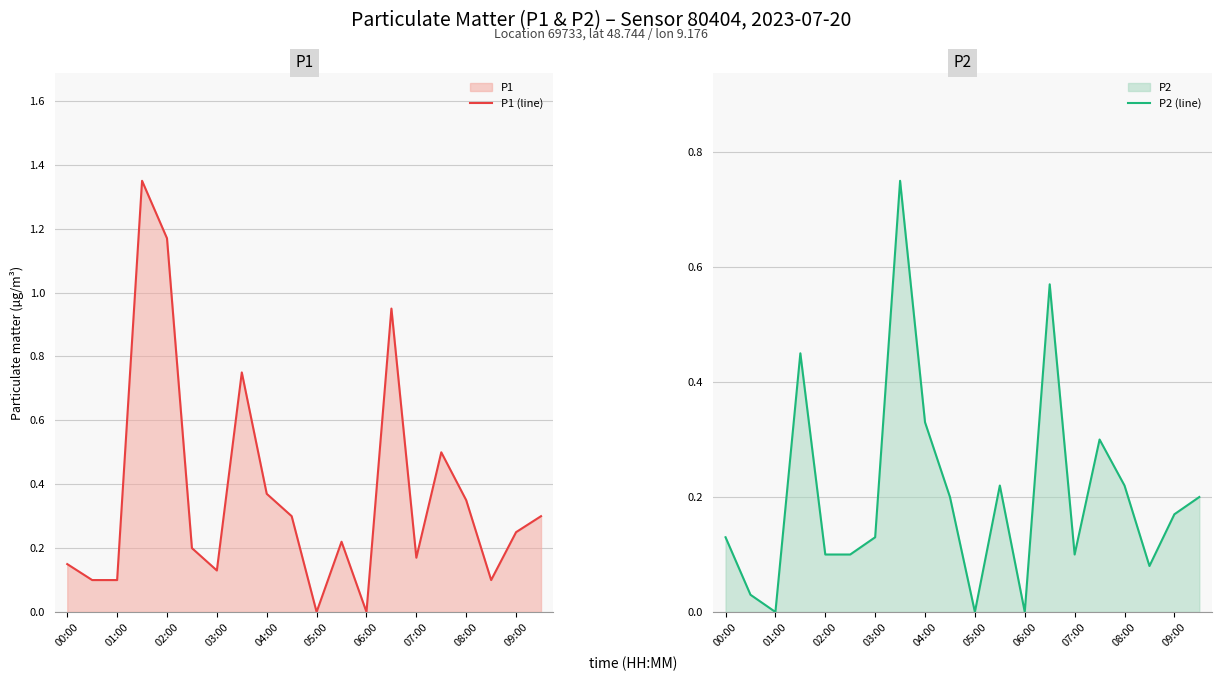

Reading right to left, transcribe all the data shown in this chart.

P1 (line): 0.3	0.2	0.1	0.3	0.5	0.2	0.9	0.0	0.2	0.0	0.3	0.4	0.8	0.1	0.2	1.2	1.4	0.1	0.1	0.1
P2 (line): 0.2	0.2	0.1	0.2	0.3	0.1	0.6	0.0	0.2	0.0	0.2	0.3	0.8	0.1	0.1	0.1	0.5	0.0	0.0	0.1